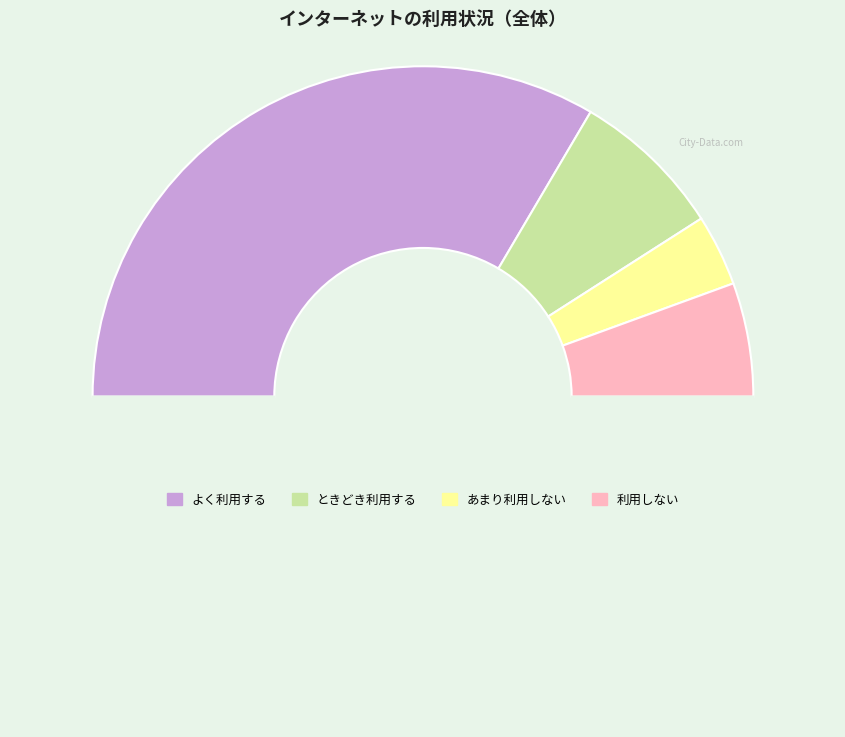

How many segments does this pie chart have?

5